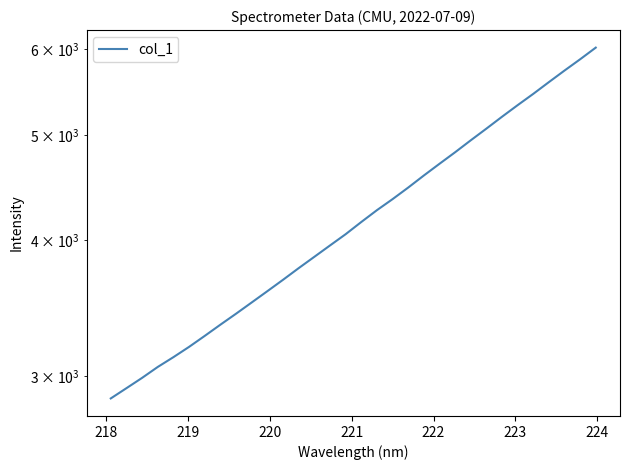

What is the value of the 1st point from the left?

2859.4